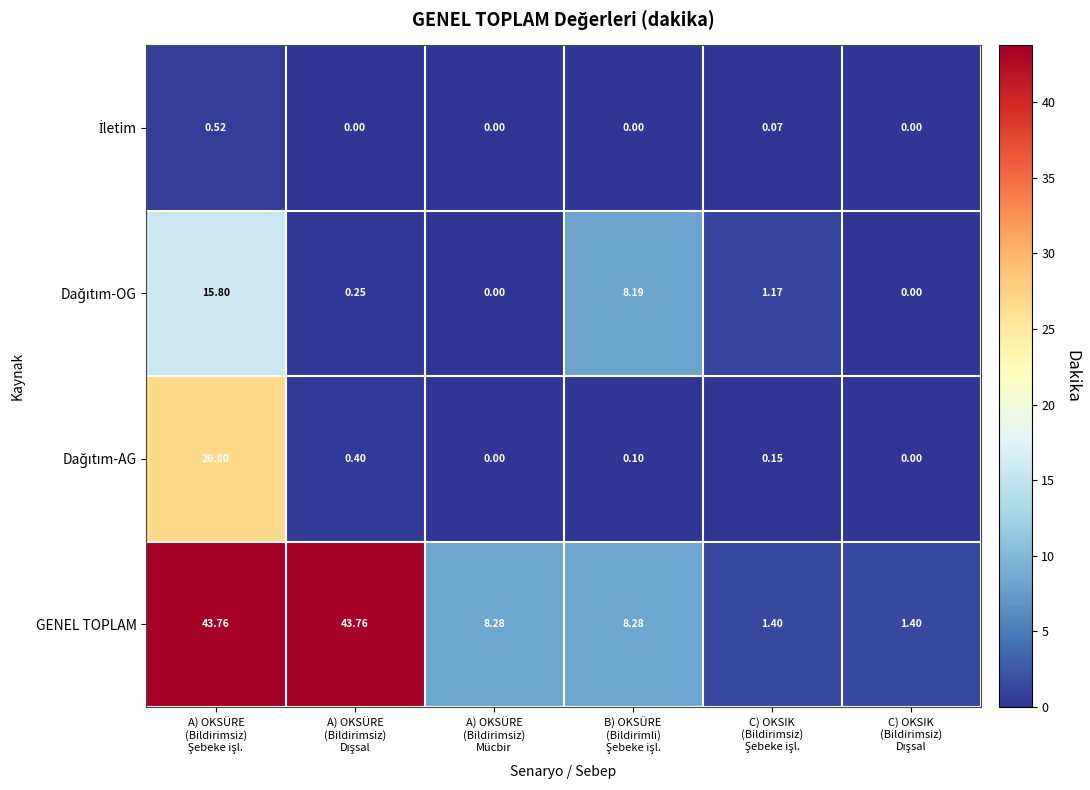

Which series has the largest range (max minus min)?

GENEL TOPLAM